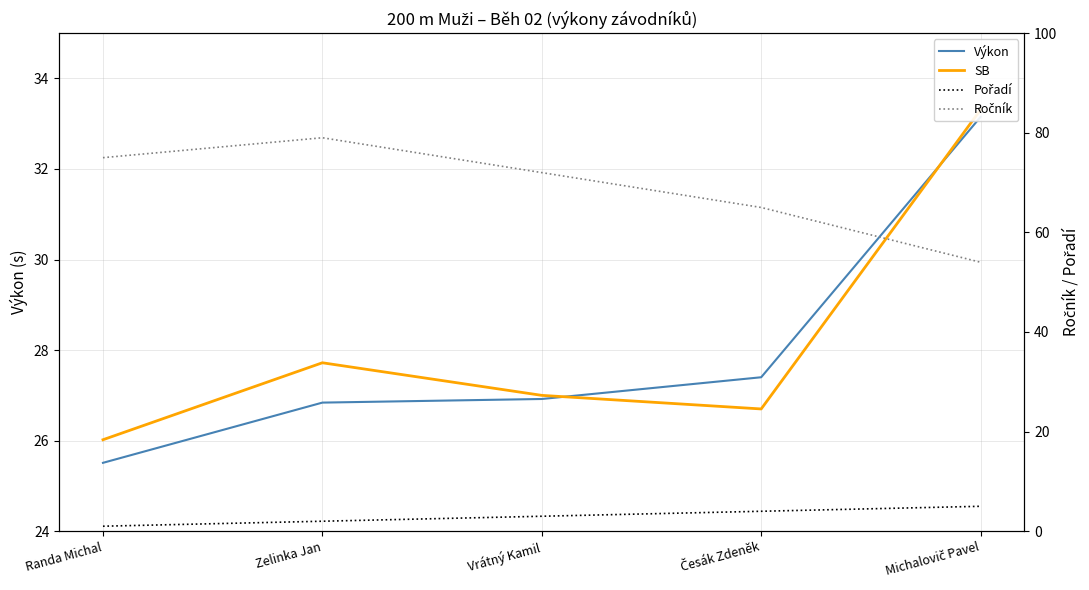

Reading left to right, extract all data points from this chart.

Výkon: 25.5	26.8	26.9	27.4	33.1
SB: 26.0	27.7	27.0	26.7	33.3
Pořadí: 1.0	2.0	3.0	4.0	5.0
Ročník: 75.0	79.0	72.0	65.0	54.0